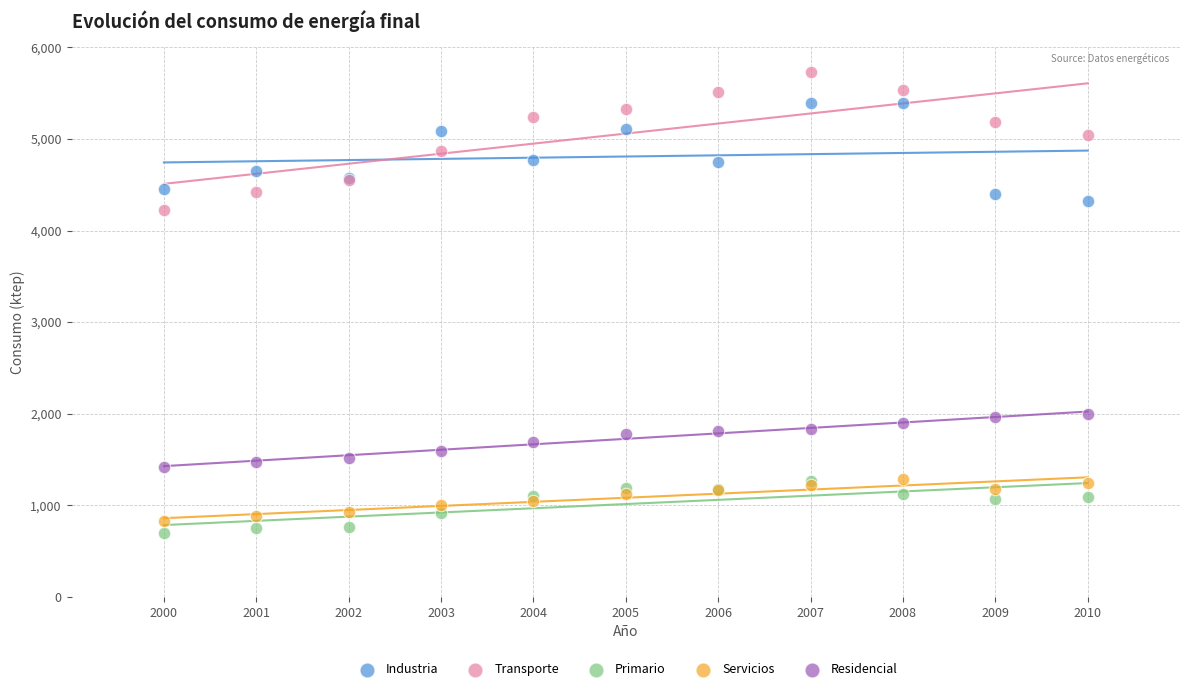

Across all series, what Y value is closest to 3216?

4225.0